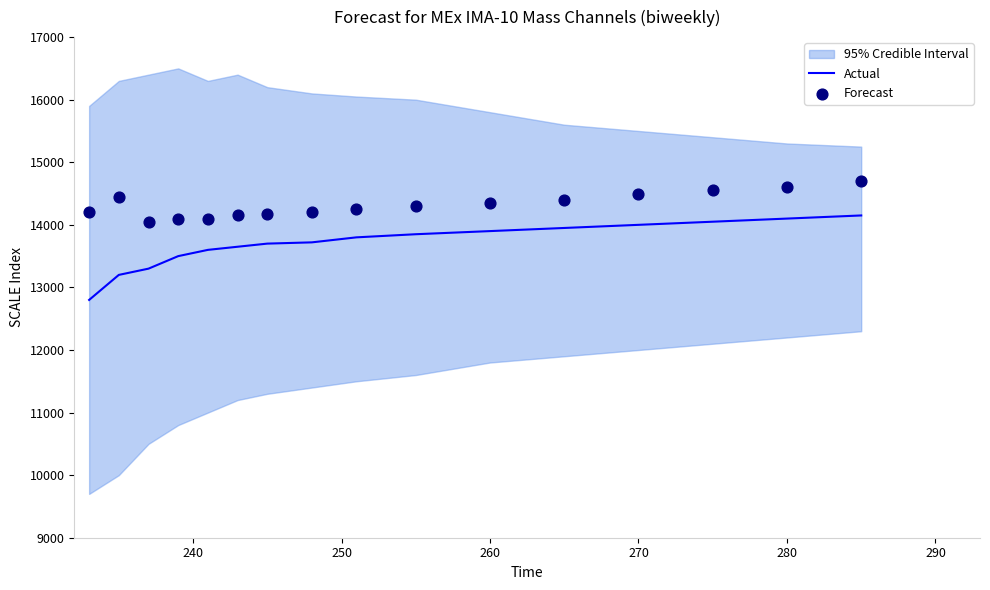

What are all the series names shown in the legend?

Actual, Forecast